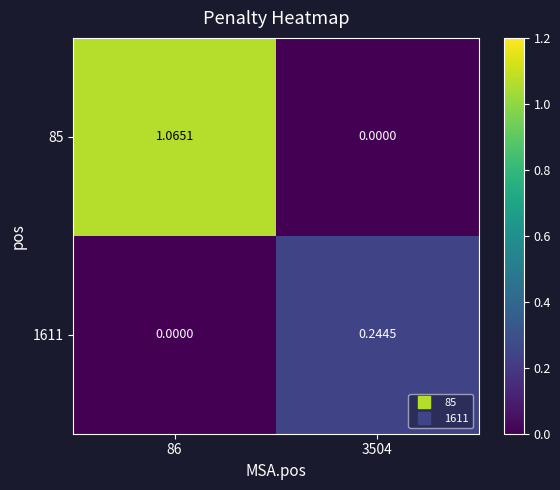

Is the value of 1611 at 86 greater than the value of 85 at 86?

No